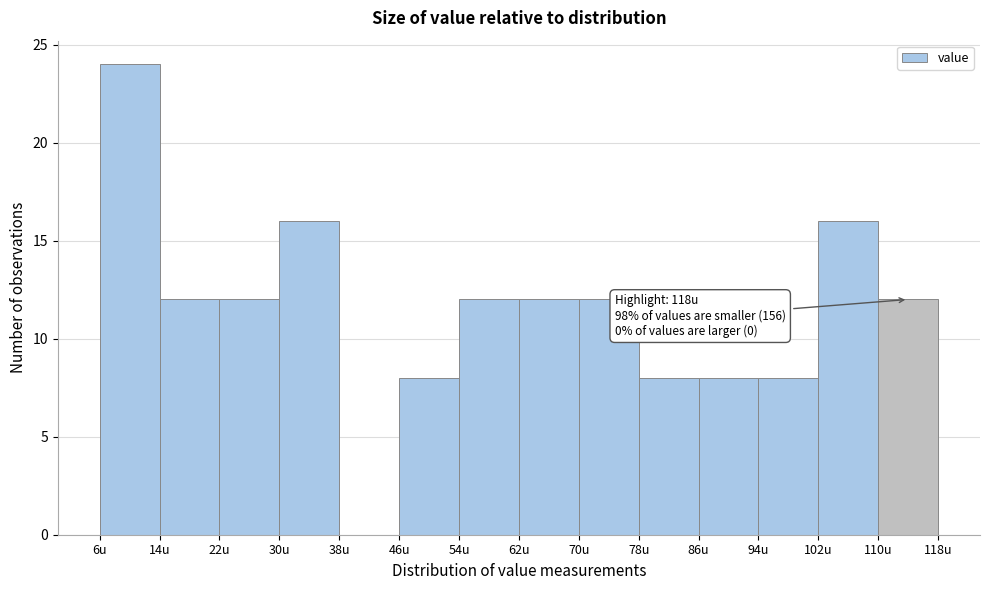

Over which range of the x-axis is the bar tallest?

6 to 14